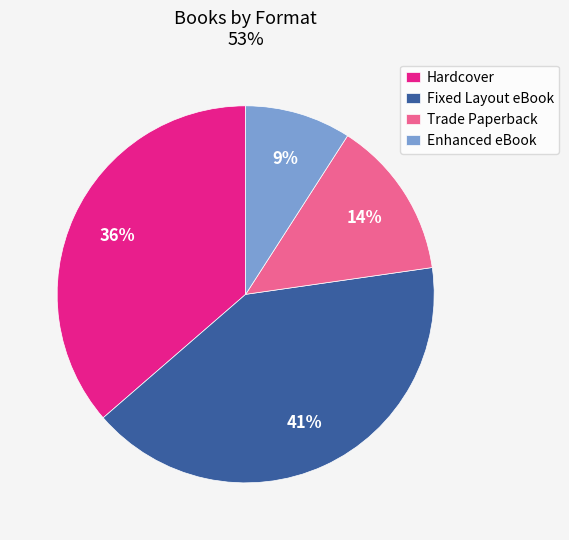

Which category has the biggest portion of the pie?

Fixed Layout eBook